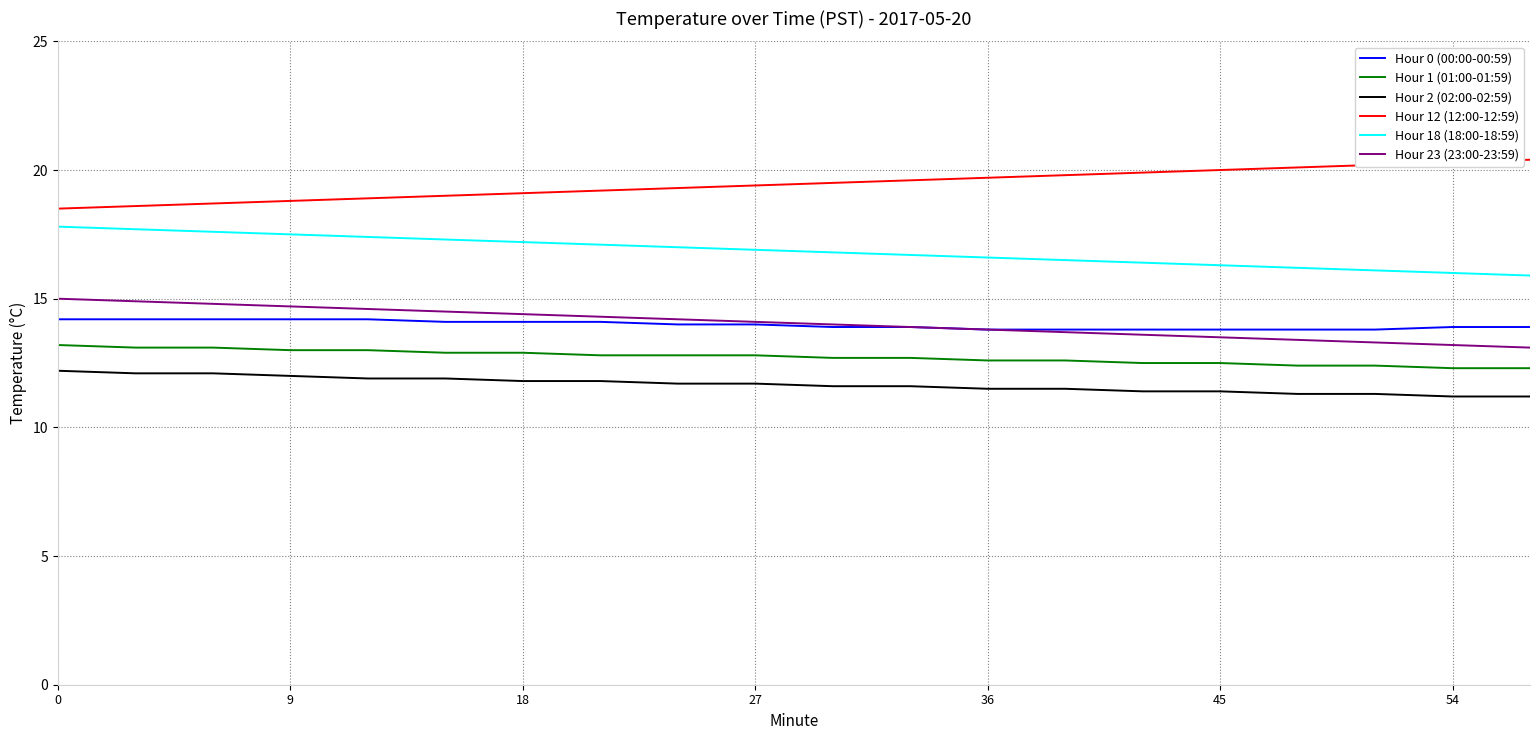

True or false: Hour 2 (02:00-02:59) and Hour 12 (12:00-12:59) intersect in this chart.

False